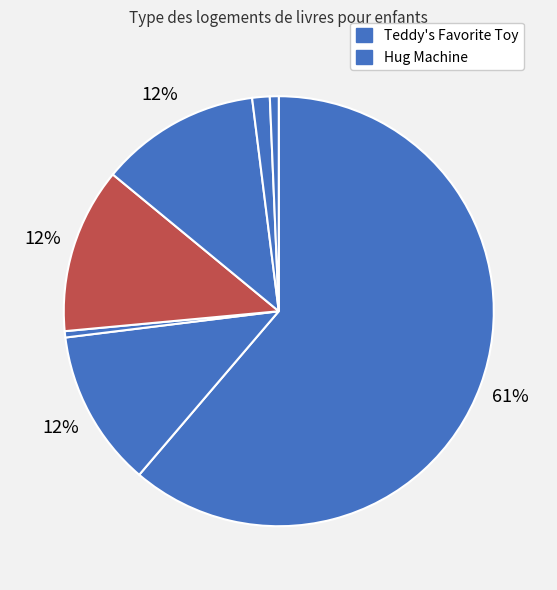

How many segments does this pie chart have?

7